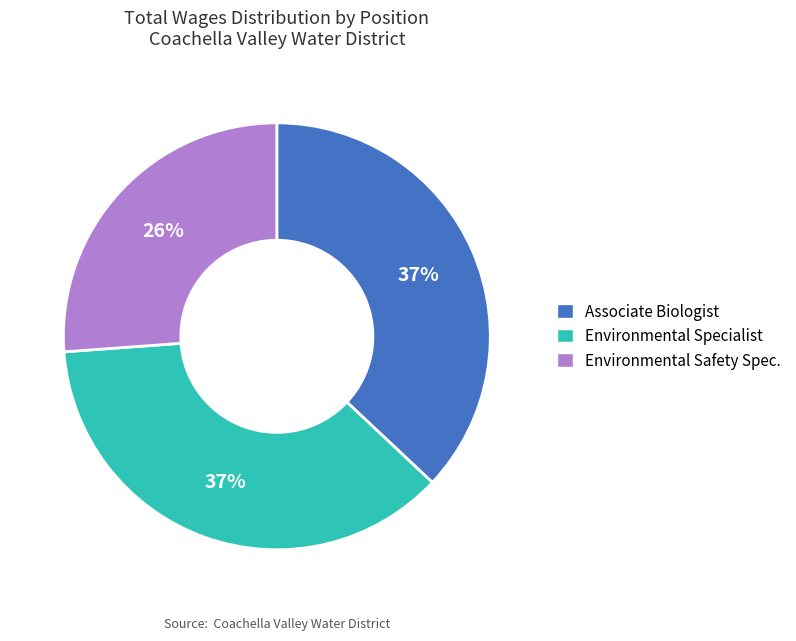

Which slice is the smallest?

Environmental Safety Spec.